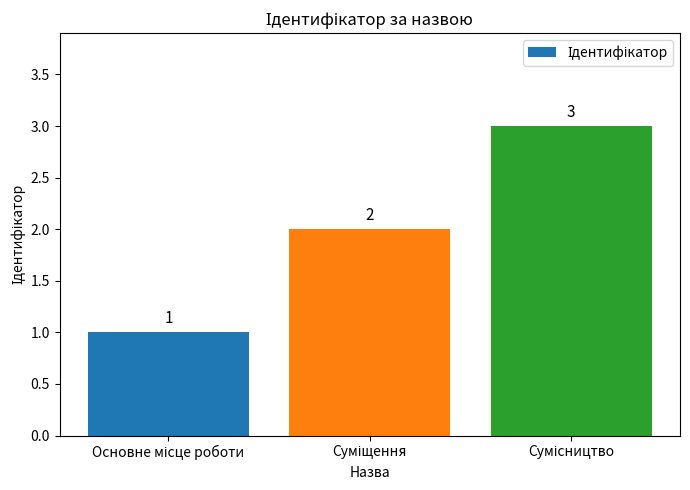

How many values are below 2?

1